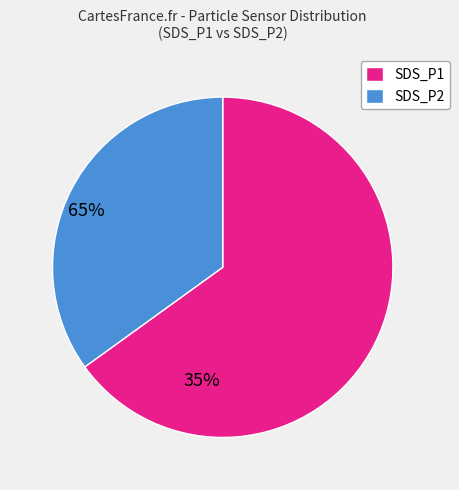

Which slice is the largest?

SDS_P1